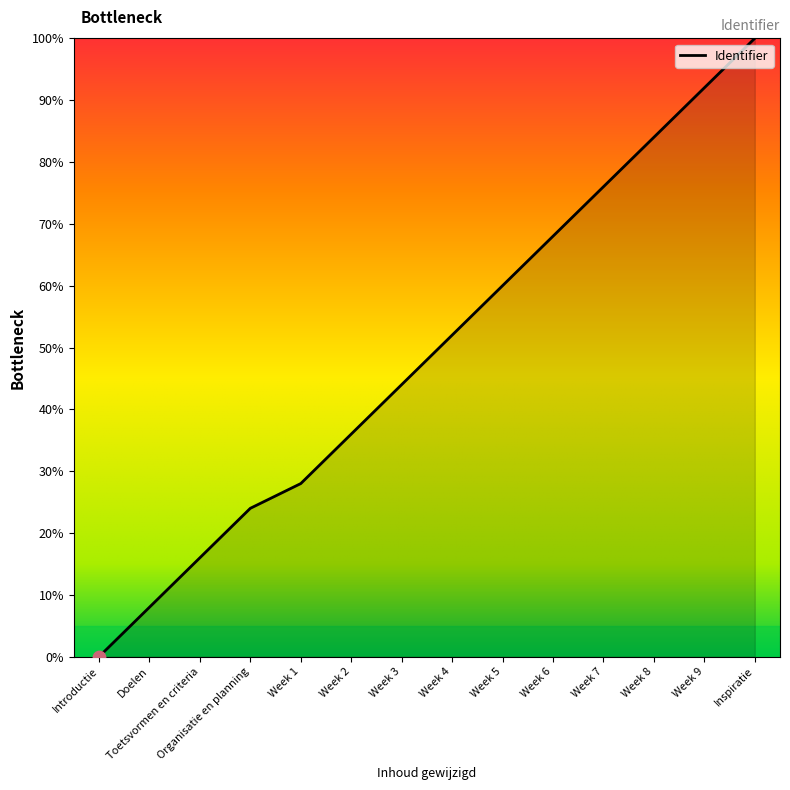

What is the change in value from Toetsvormen en criteria to Week 1?

+12.0